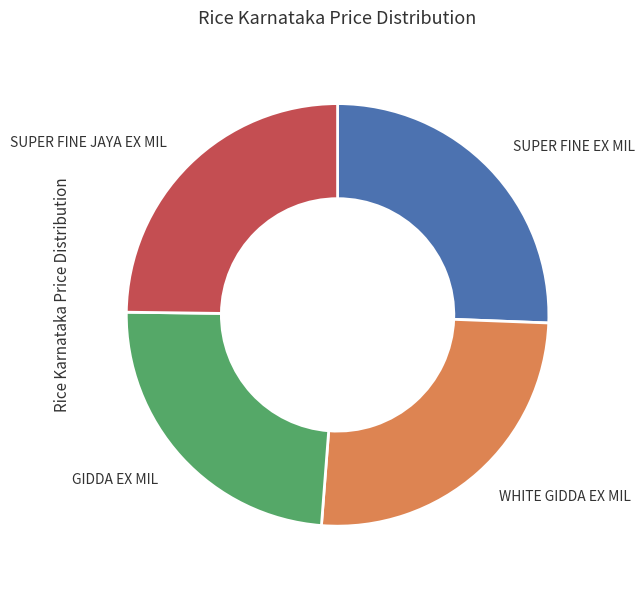

Does any single category account for the majority?

No